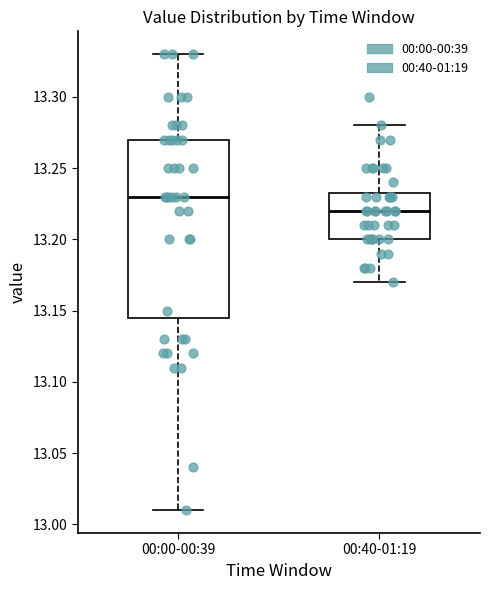

Where is the lower edge of the box for 00:40-01:19 on the y-axis? The values are not printed on the chart, so give them approximately, as read against the axis.

13.200